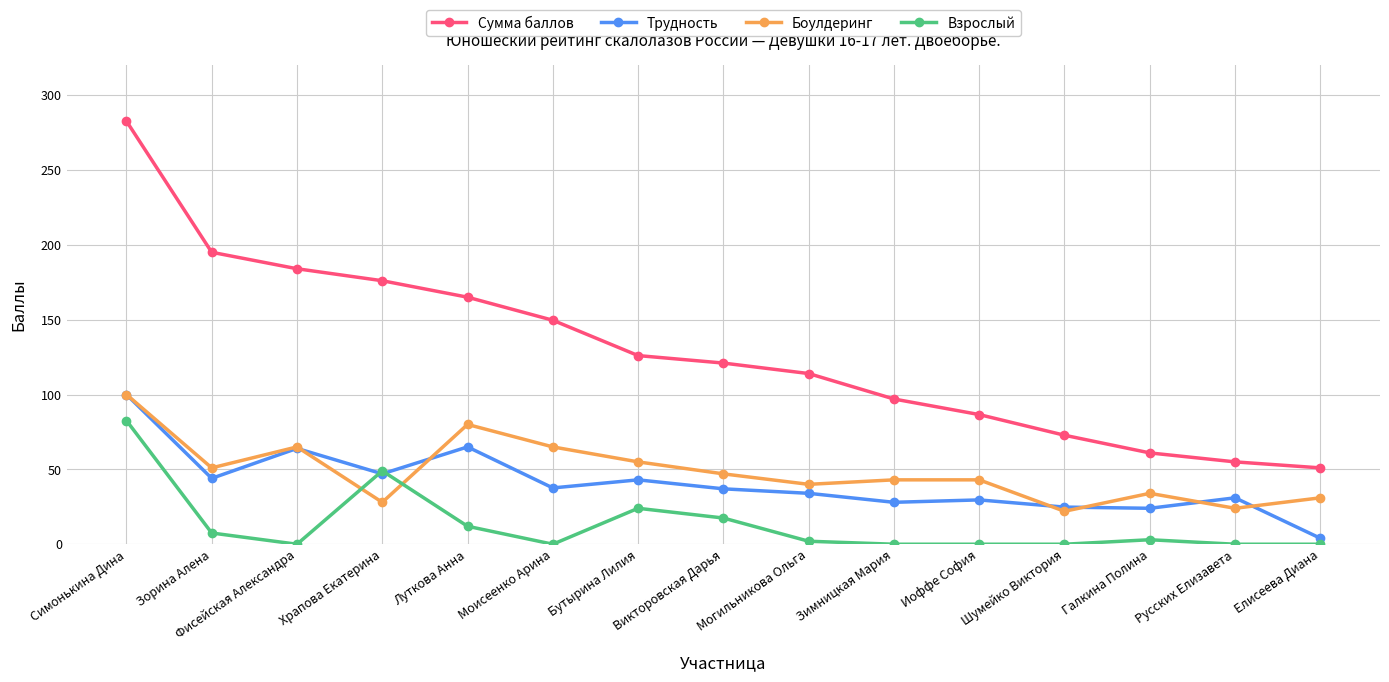

Read the Боулдеринг value at Храпова Екатерина.

28.0